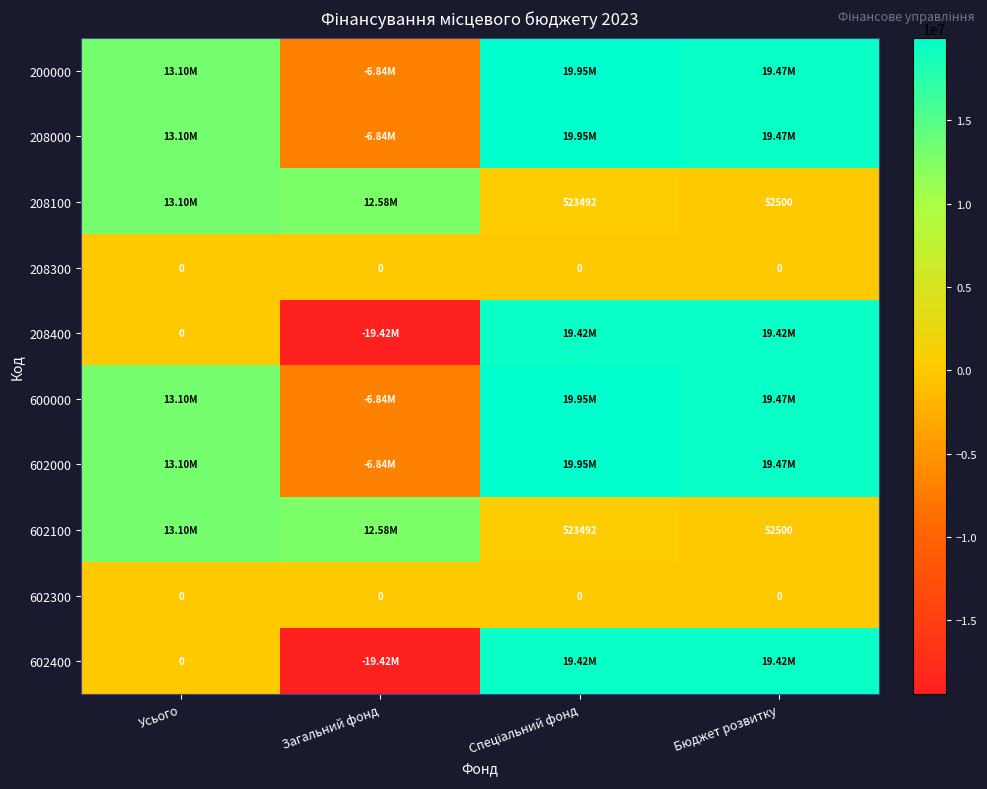

The value of 602100 at Усього is 13103472.4. True or false?

True